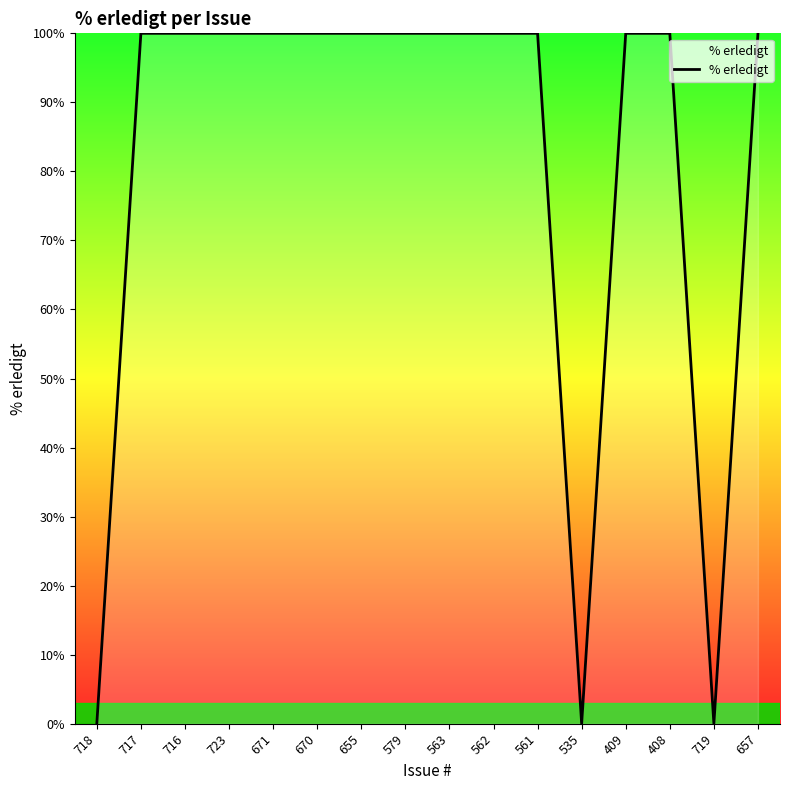

What is the greatest value displayed?

100